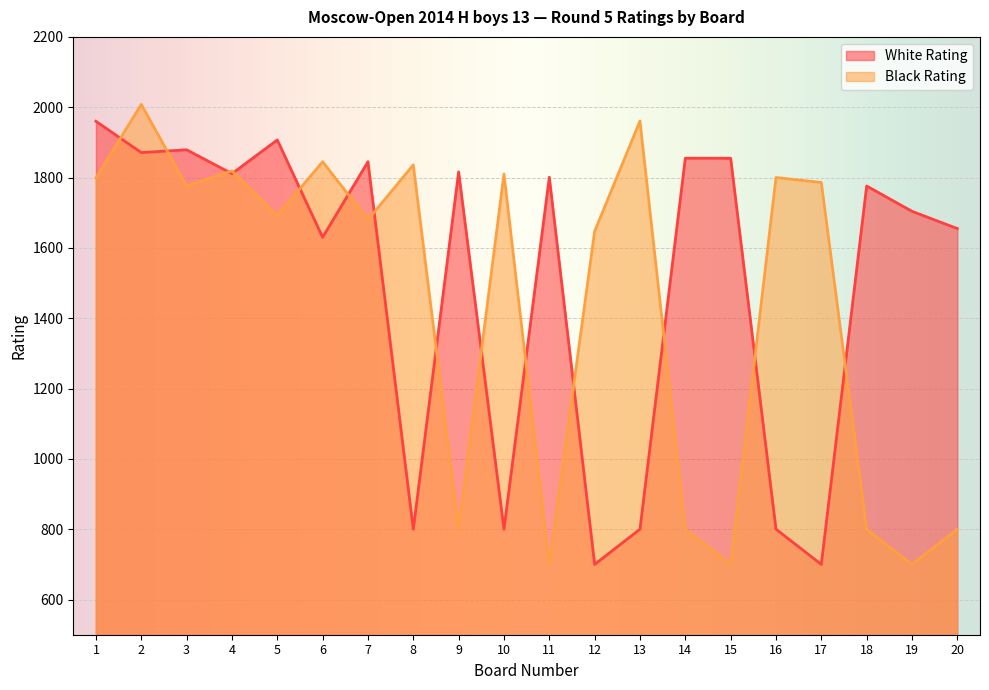

Reading left to right, extract all data points from this chart.

White Rating: 1960	1871	1879	1811	1907	1630	1845	800	1816	800	1801	700	800	1855	1855	800	700	1776	1704	1655
Black Rating: 1799	2008	1776	1819	1692	1845	1680	1836	800	1810	700	1647	1961	800	700	1800	1786	800	700	800